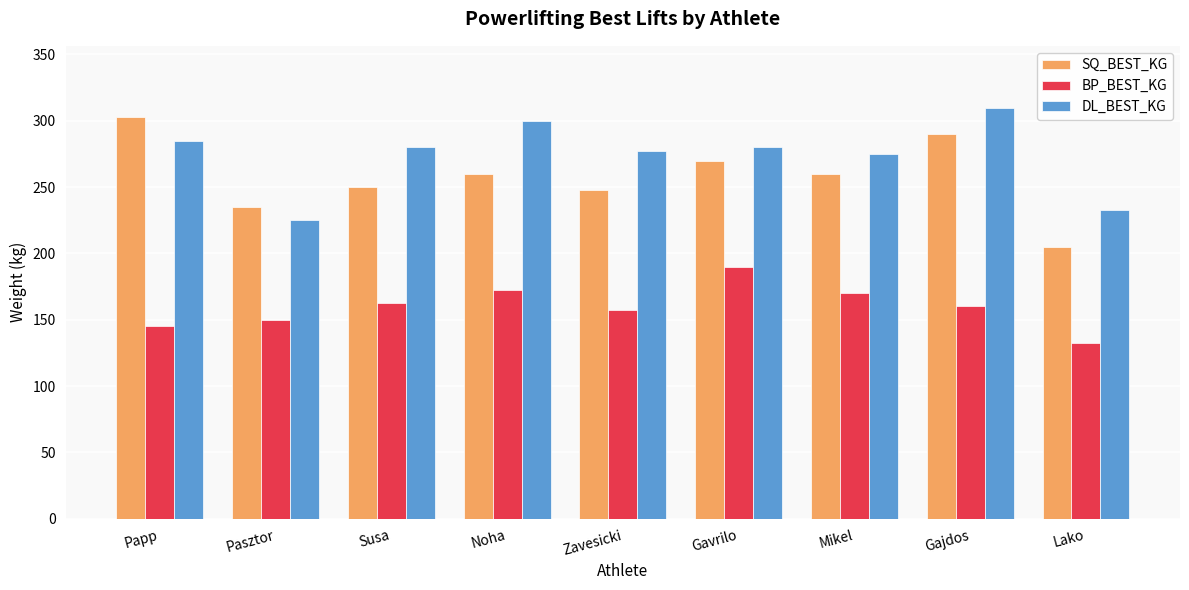

Reading left to right, extract all data points from this chart.

SQ_BEST_KG: 302.5	235.0	250.0	260.0	247.5	270.0	260.0	290.0	205.0
BP_BEST_KG: 145.0	150.0	162.5	172.5	157.5	190.0	170.0	160.0	132.5
DL_BEST_KG: 285.0	225.0	280.0	300.0	277.5	280.0	275.0	310.0	232.5